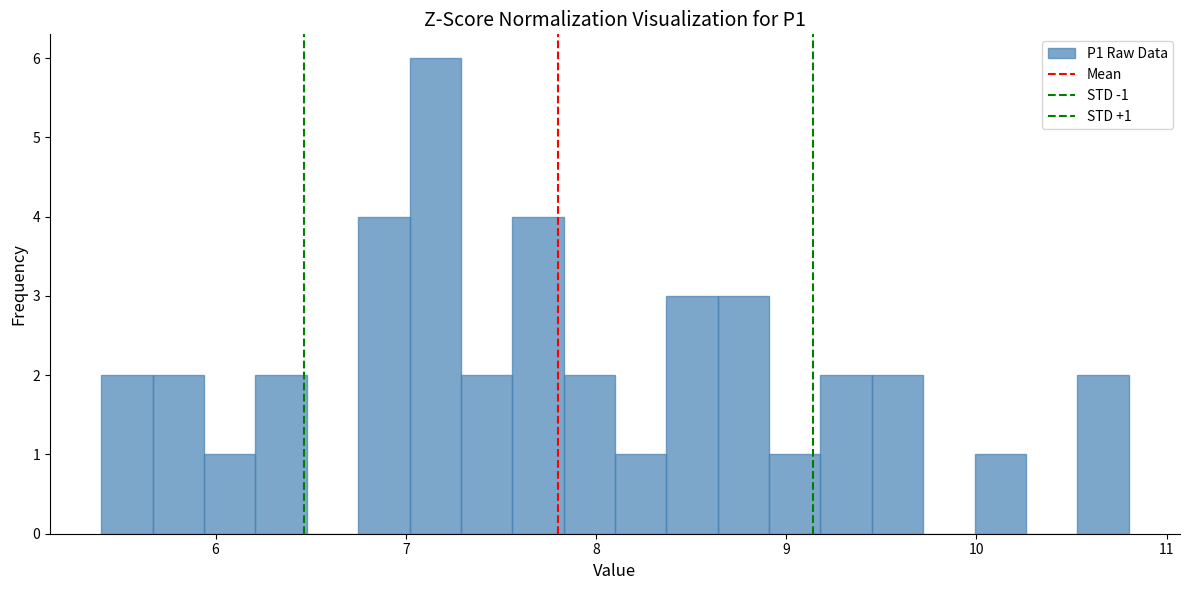

Around what value on the x-axis is the tallest bar? Give the approximate position of its centre, as read against the axis.

7.2